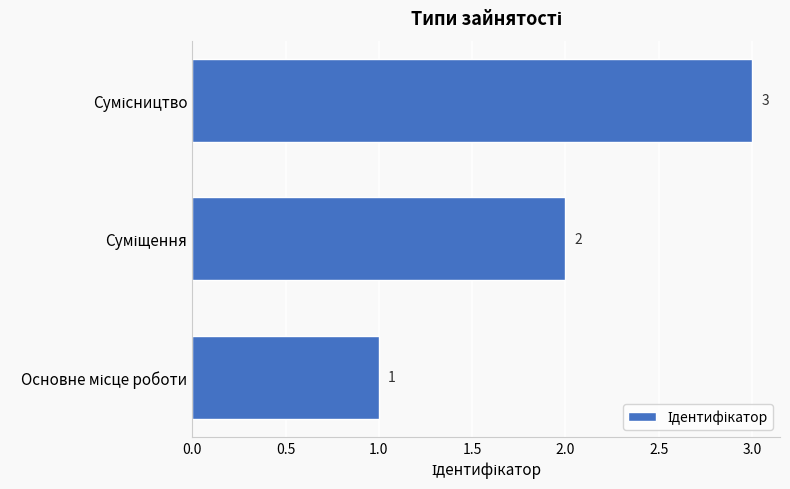

What is the maximum value shown in the chart?

3